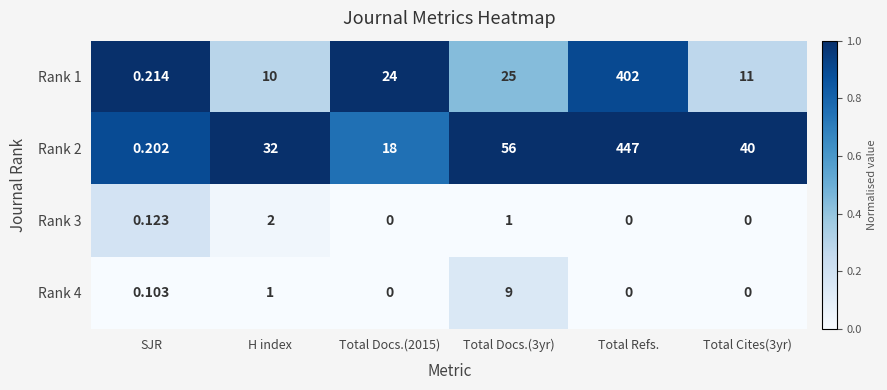

Which category has the highest value in the Rank 3 series?

H index